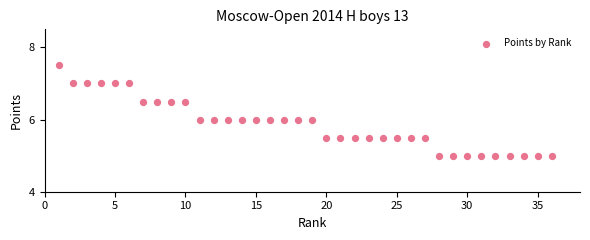

What is the range of Y values (max minus min)?

2.5